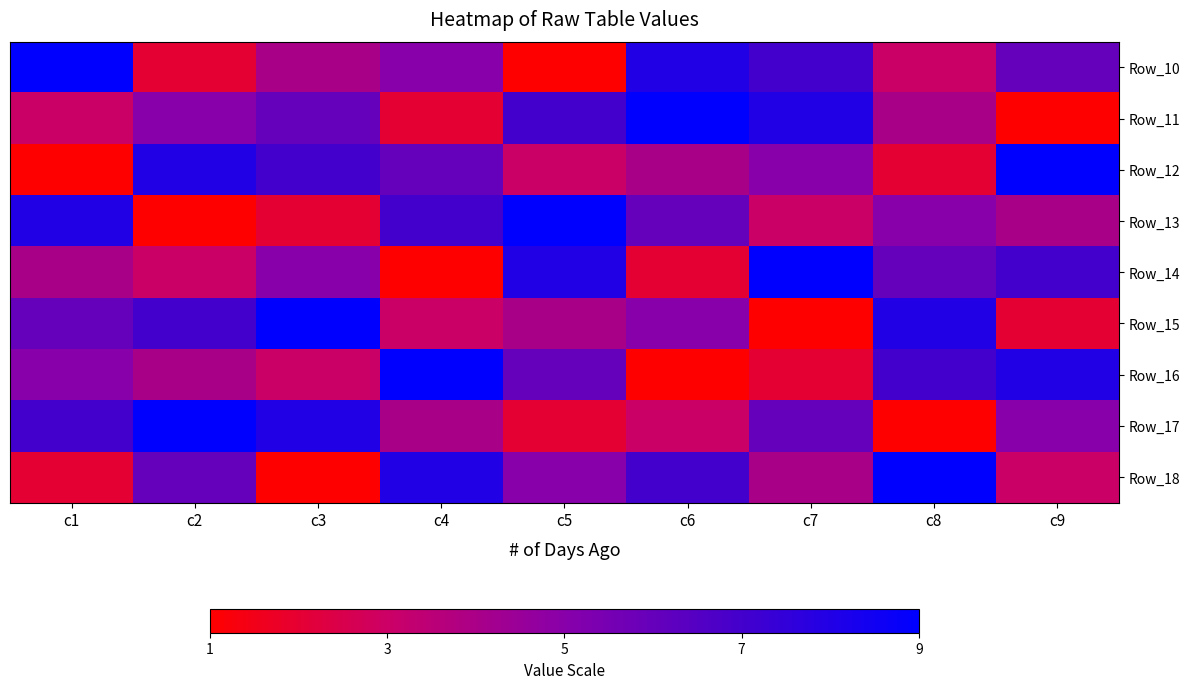

Rank the series at c9 from highest to lowest value.

Row_12, Row_16, Row_14, Row_10, Row_17, Row_13, Row_18, Row_15, Row_11